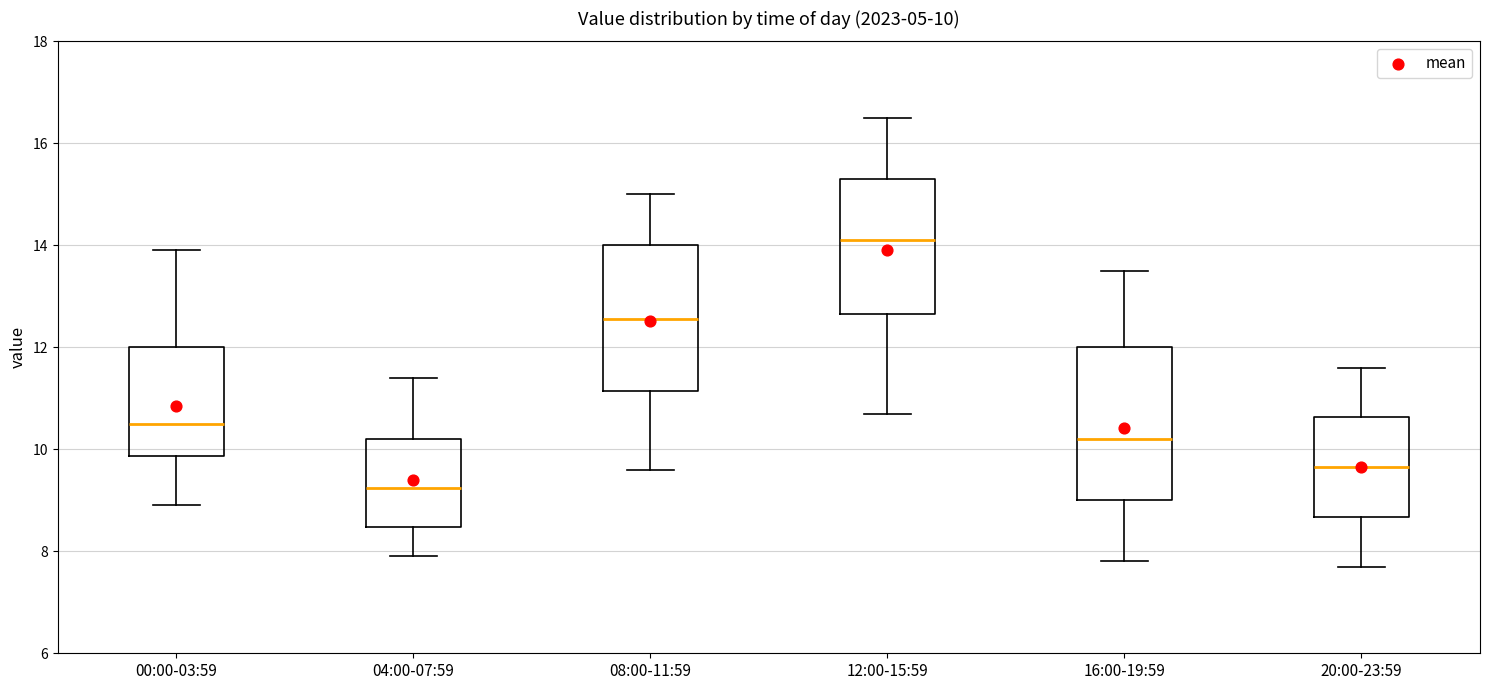

Which box has the highest median line?

12:00-15:59